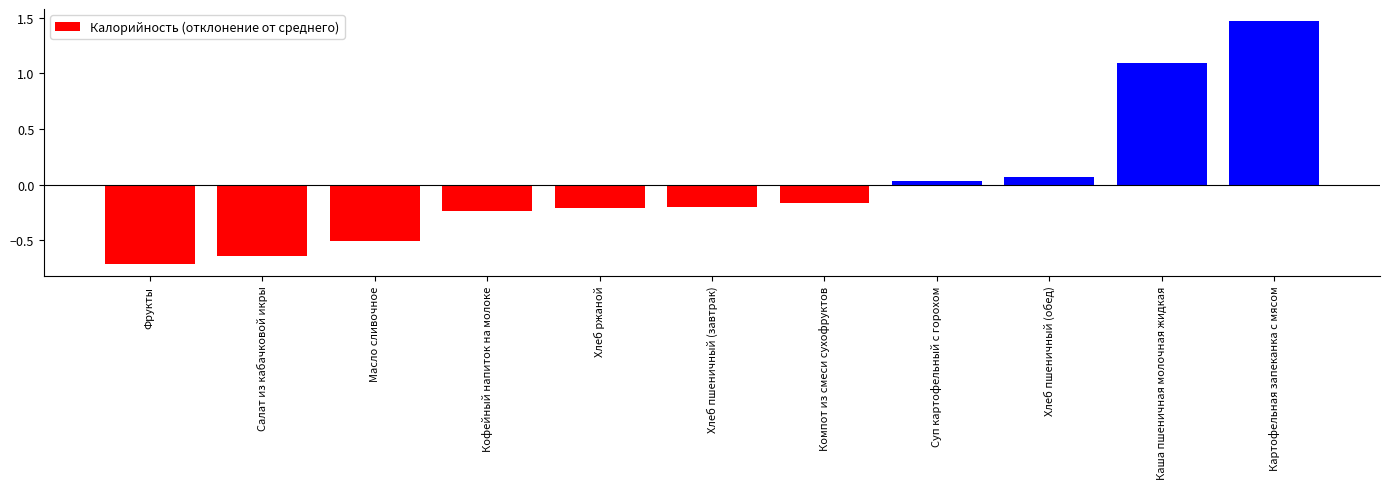

The value at Компот из смеси сухофруктов is -0.2. True or false?

True